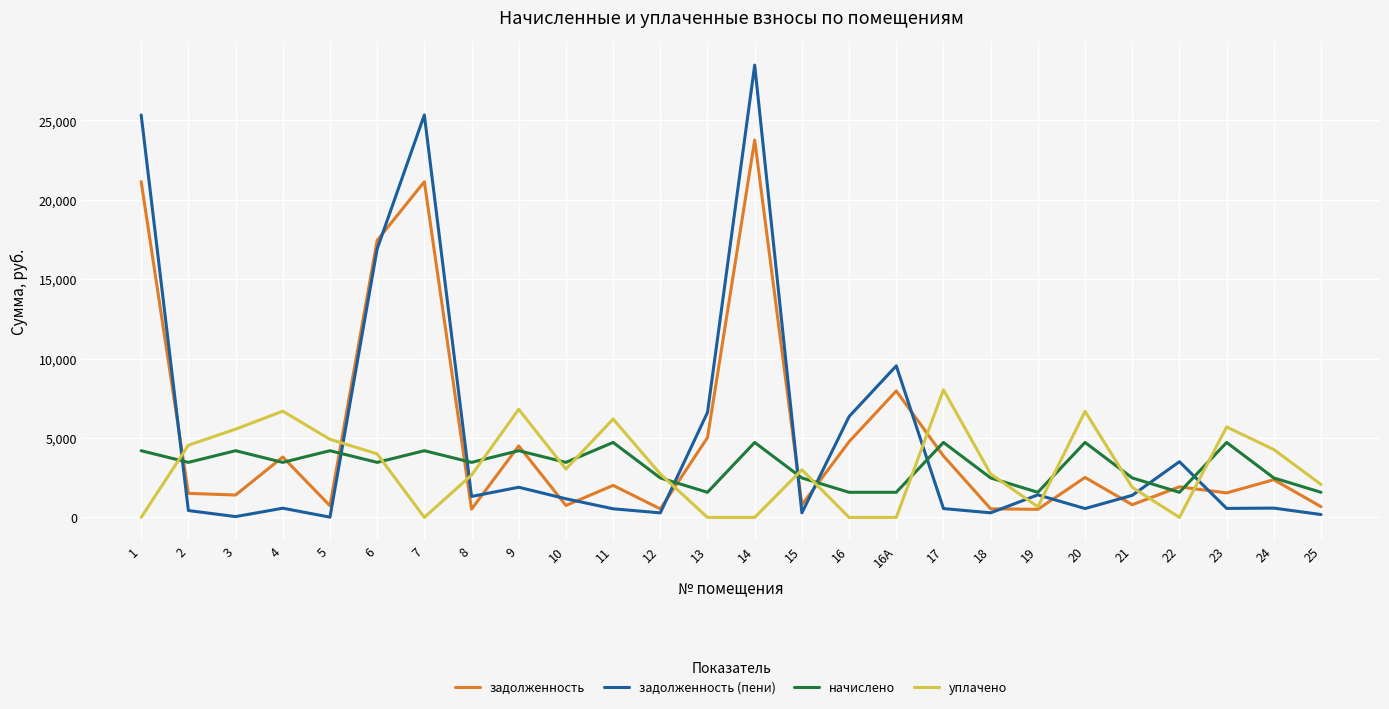

True or false: задолженность (пени) has a value of 44824.8 at 14.

False